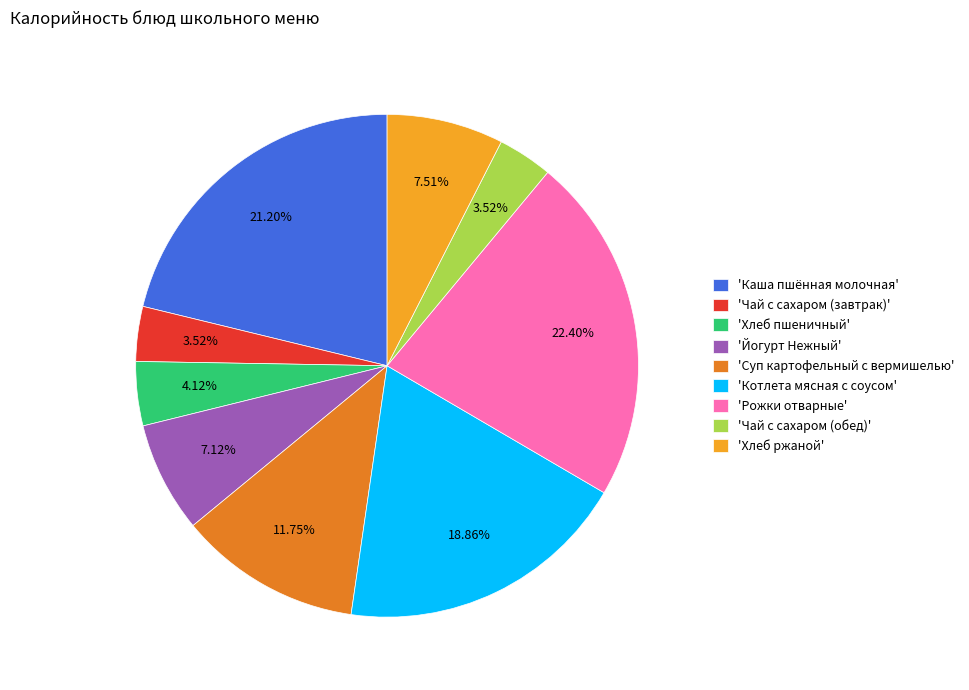

Is there a majority slice in this chart?

No